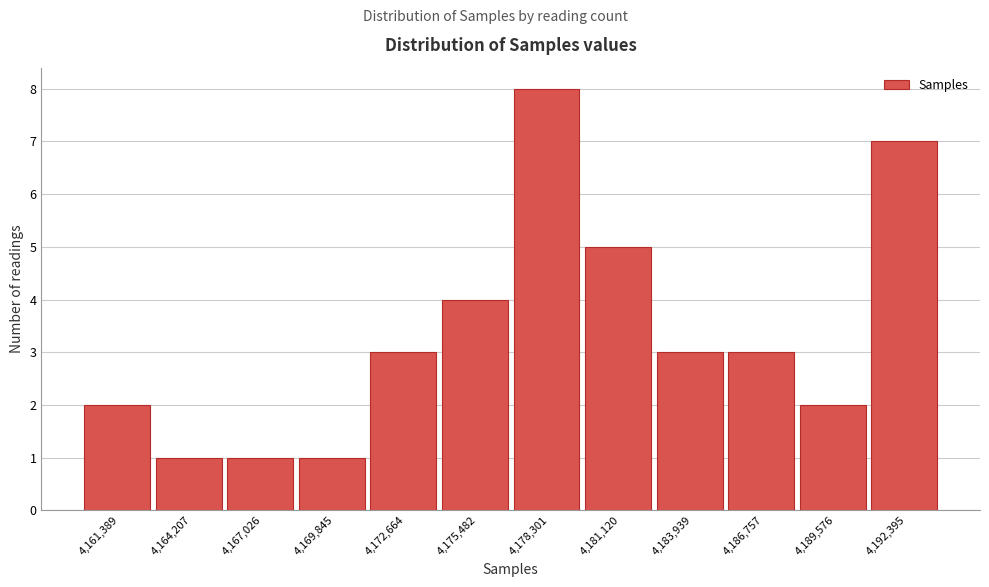

Reading right to left, extract all data points from this chart.

7	2	3	3	5	8	4	3	1	1	1	2